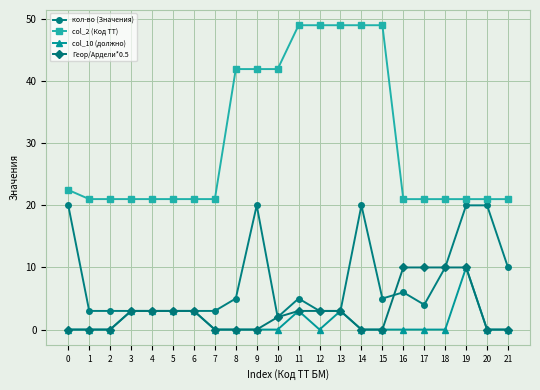

What is the total value across all series at 20?

41.0